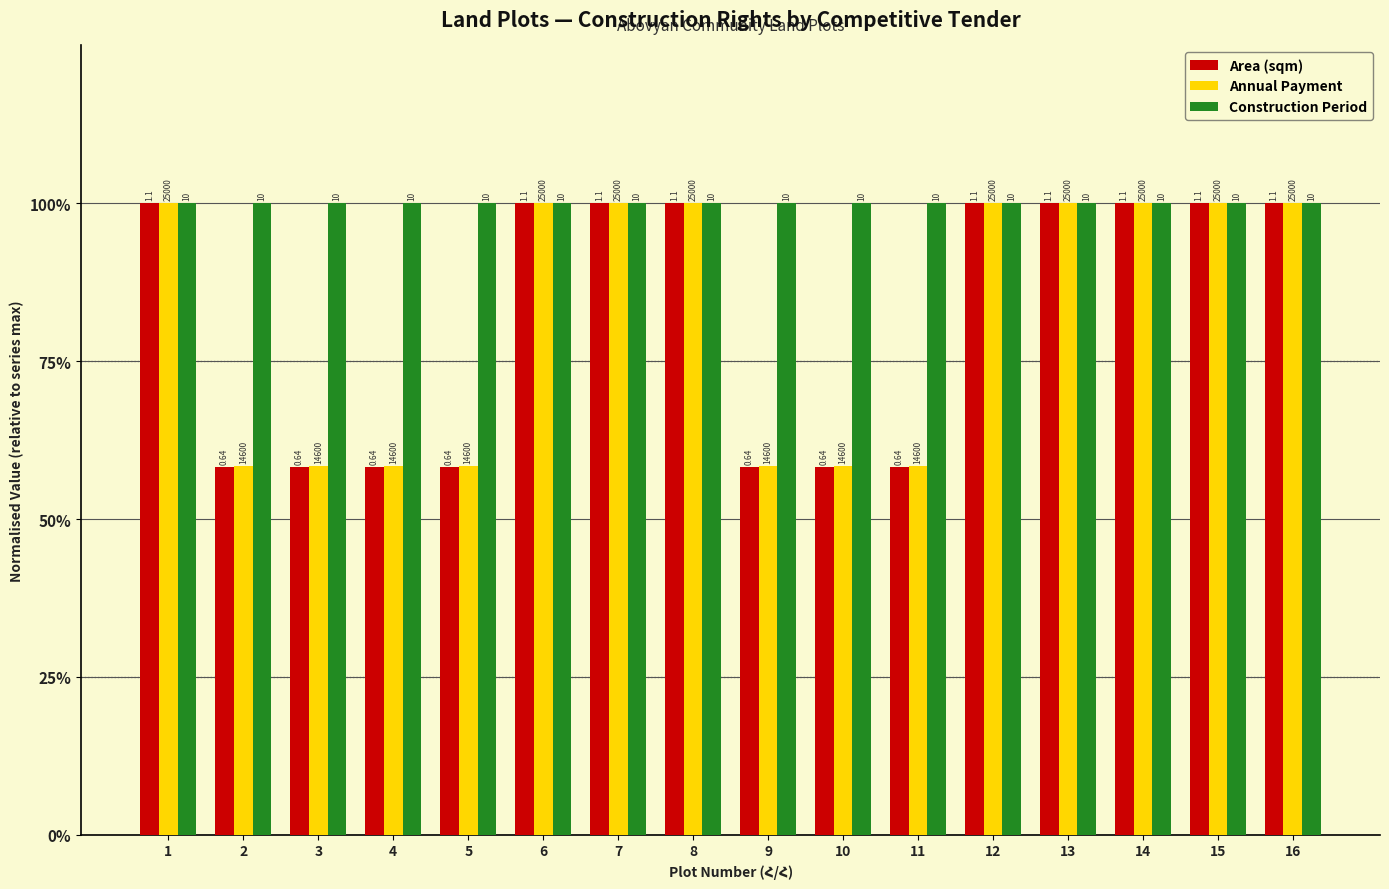

Which series has the widest spread of values?

Area (sqm)